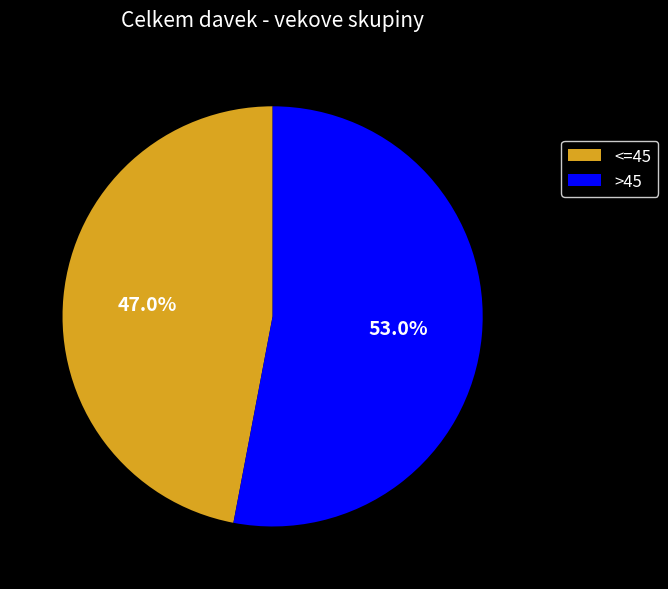

How many segments does this pie chart have?

2